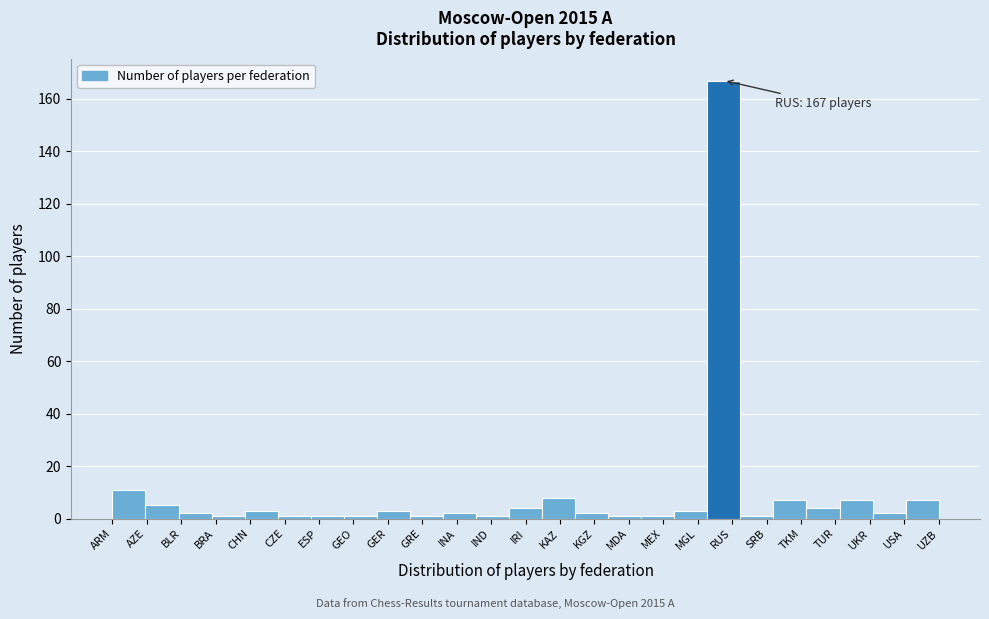

Reading right to left, what are all the values shown in this chart?

UZB=7	USA=2	UKR=7	TUR=4	TKM=7	SRB=1	RUS=167	MGL=3	MEX=1	MDA=1	KGZ=2	KAZ=8	IRI=4	IND=1	INA=2	GRE=1	GER=3	GEO=1	ESP=1	CZE=1	CHN=3	BRA=1	BLR=2	AZE=5	ARM=11